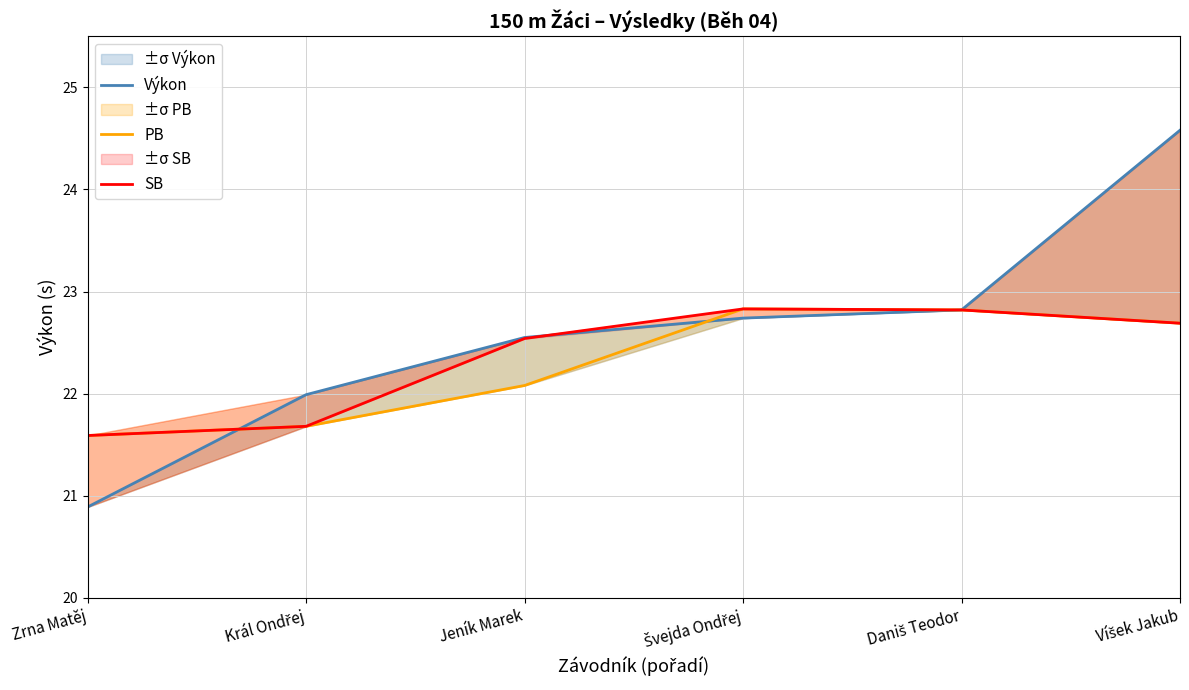

What is the highest value of the PB series?

22.8